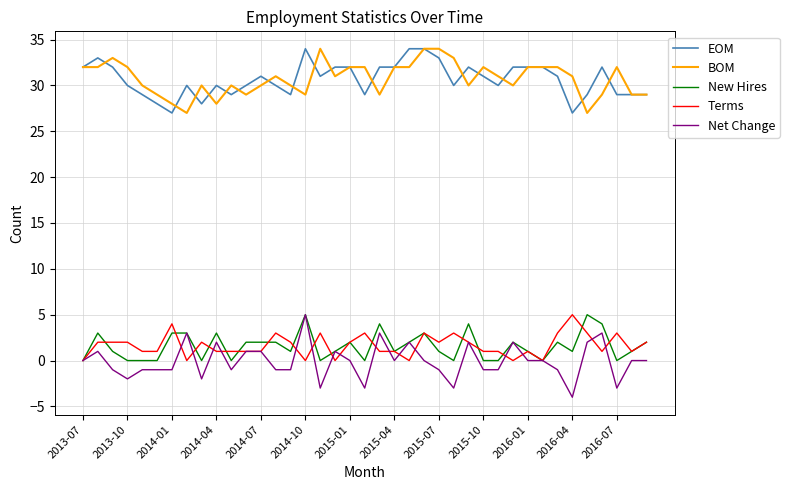

What is the smallest value displayed?

-4